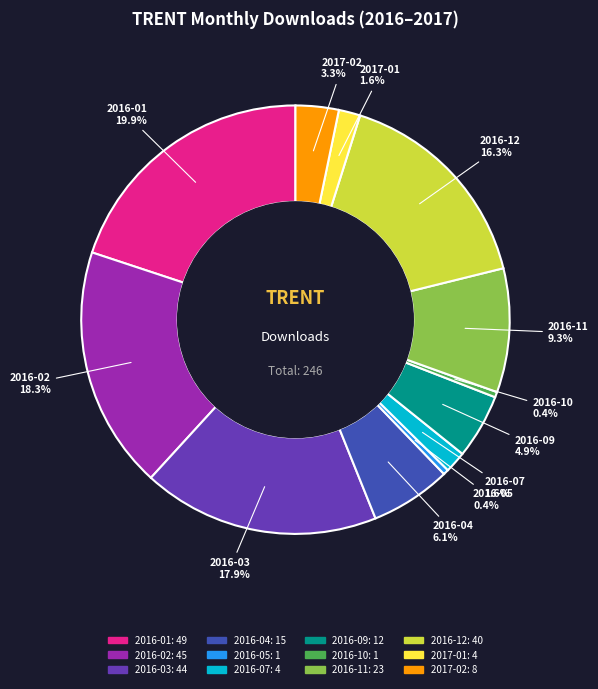

To the nearest percent, what is the difference between the largest and smallest slice percentages?

20%